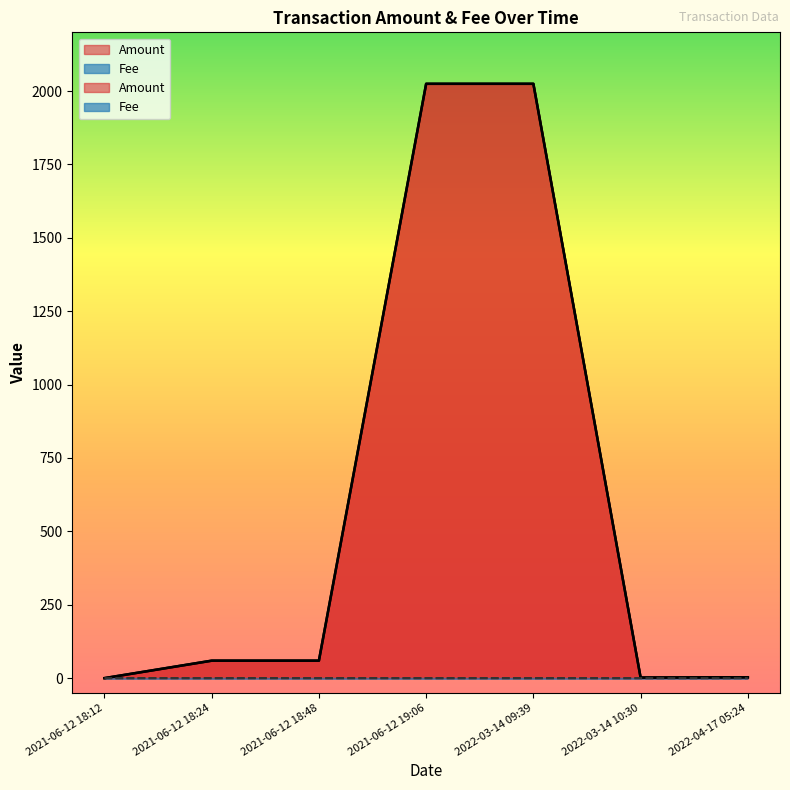

Reading left to right, list all the values displayed in this chart.

Amount: 0.0	59.5	59.5	2024.7	2024.7	2.0	3.0
Fee: 0.0	0.0	0.0	0.0	0.0	0.0	0.0